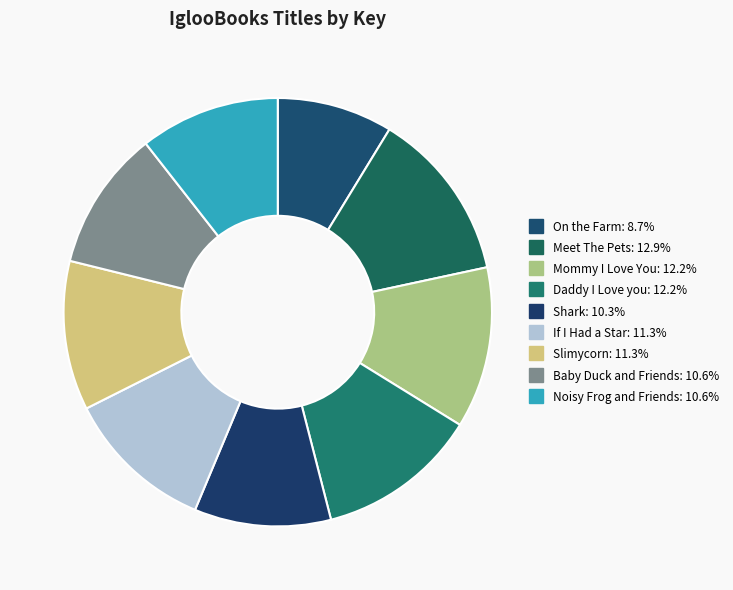

Combined, do If I Had a Star and Shark account for over 50%?

No